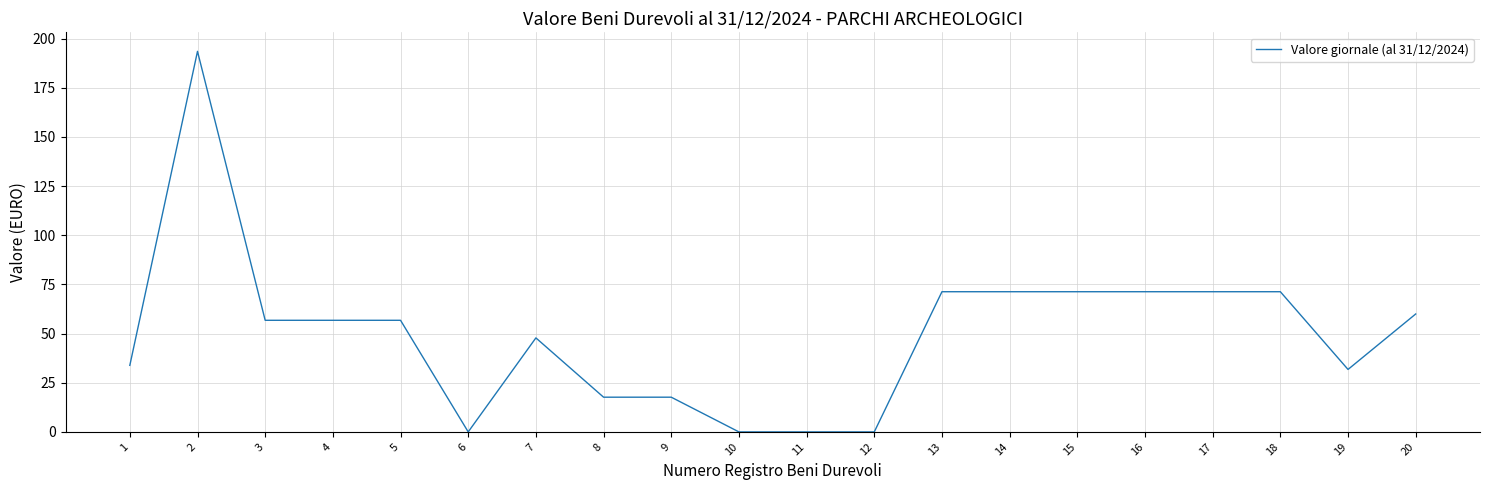

The chart shows a value of 60.0 at 20. True or false?

True